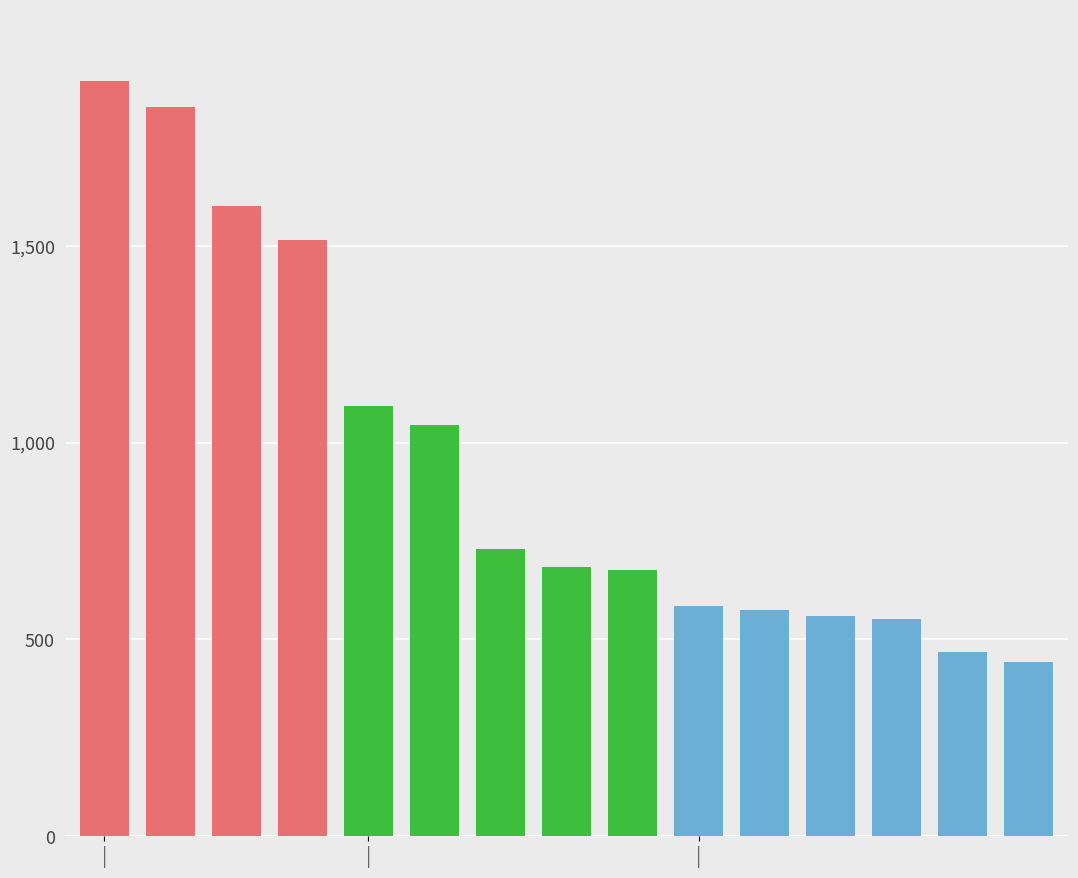

At which category does the chart reach its minimum across all series?

Turkey, without skin, raw